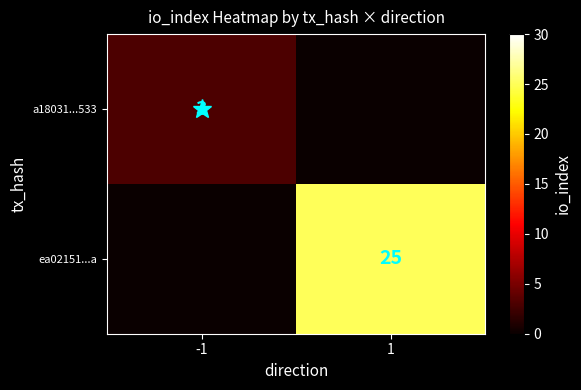

At 1, list the series in order from largest to smallest.

ea02151...a, a18031...533